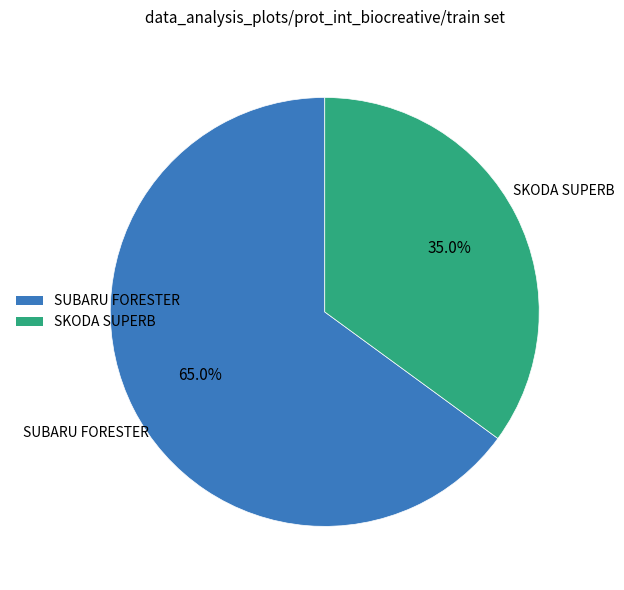

Which has a higher value, SUBARU FORESTER or SKODA SUPERB?

SUBARU FORESTER